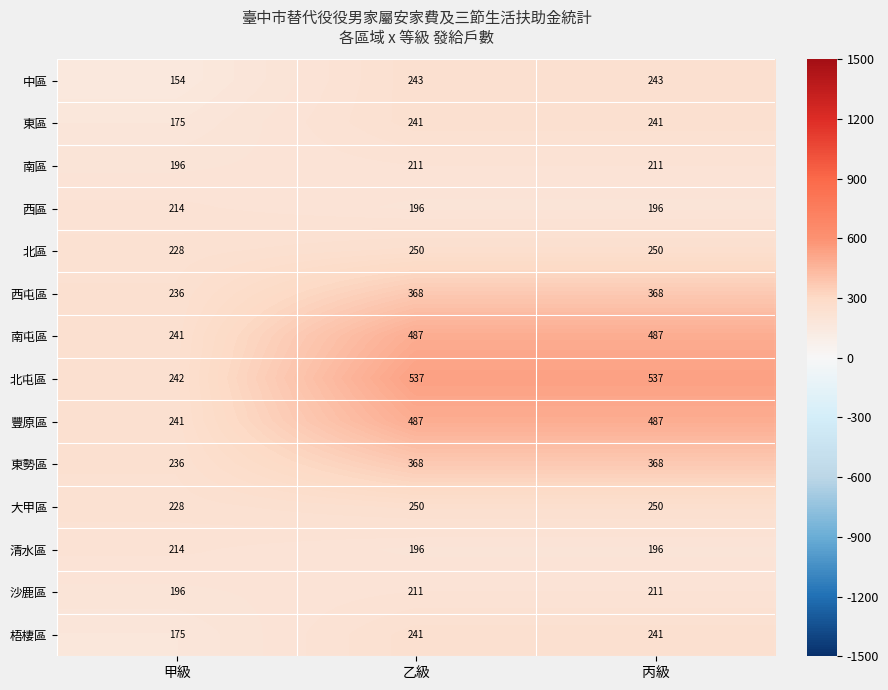

What is the sum of all 南屯區 values?

1215